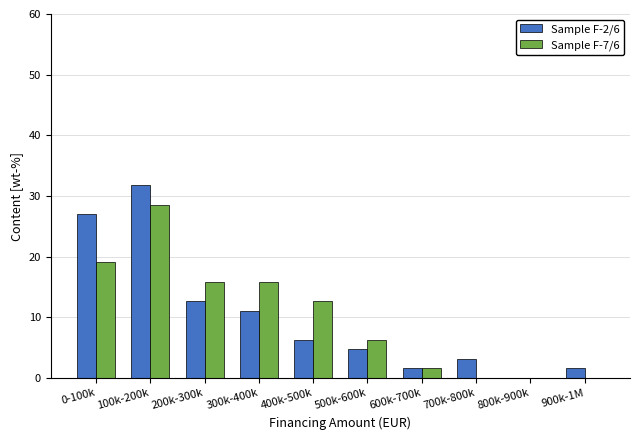

Reading left to right, what are all the values shown in this chart?

Sample F-2/6: 0-100k=27.0	100k-200k=31.7	200k-300k=12.7	300k-400k=11.1	400k-500k=6.3	500k-600k=4.8	600k-700k=1.6	700k-800k=3.2	800k-900k=0.0	900k-1M=1.6
Sample F-7/6: 0-100k=19.0	100k-200k=28.6	200k-300k=15.9	300k-400k=15.9	400k-500k=12.7	500k-600k=6.3	600k-700k=1.6	700k-800k=0.0	800k-900k=0.0	900k-1M=0.0